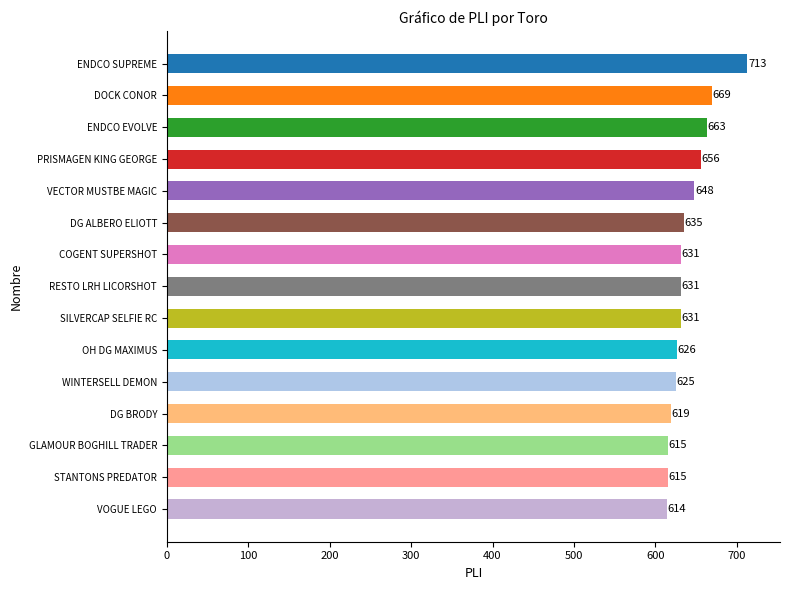

How many bars are there in total?

15